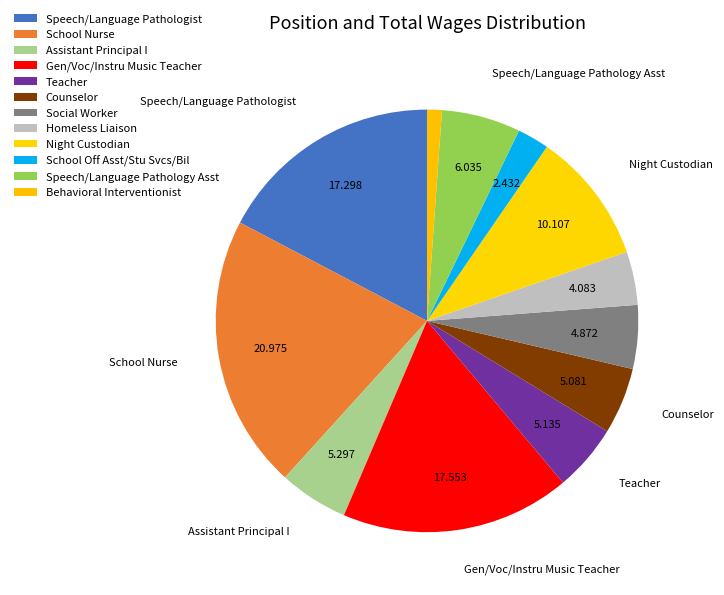

Count the number of slices in the pie.

12